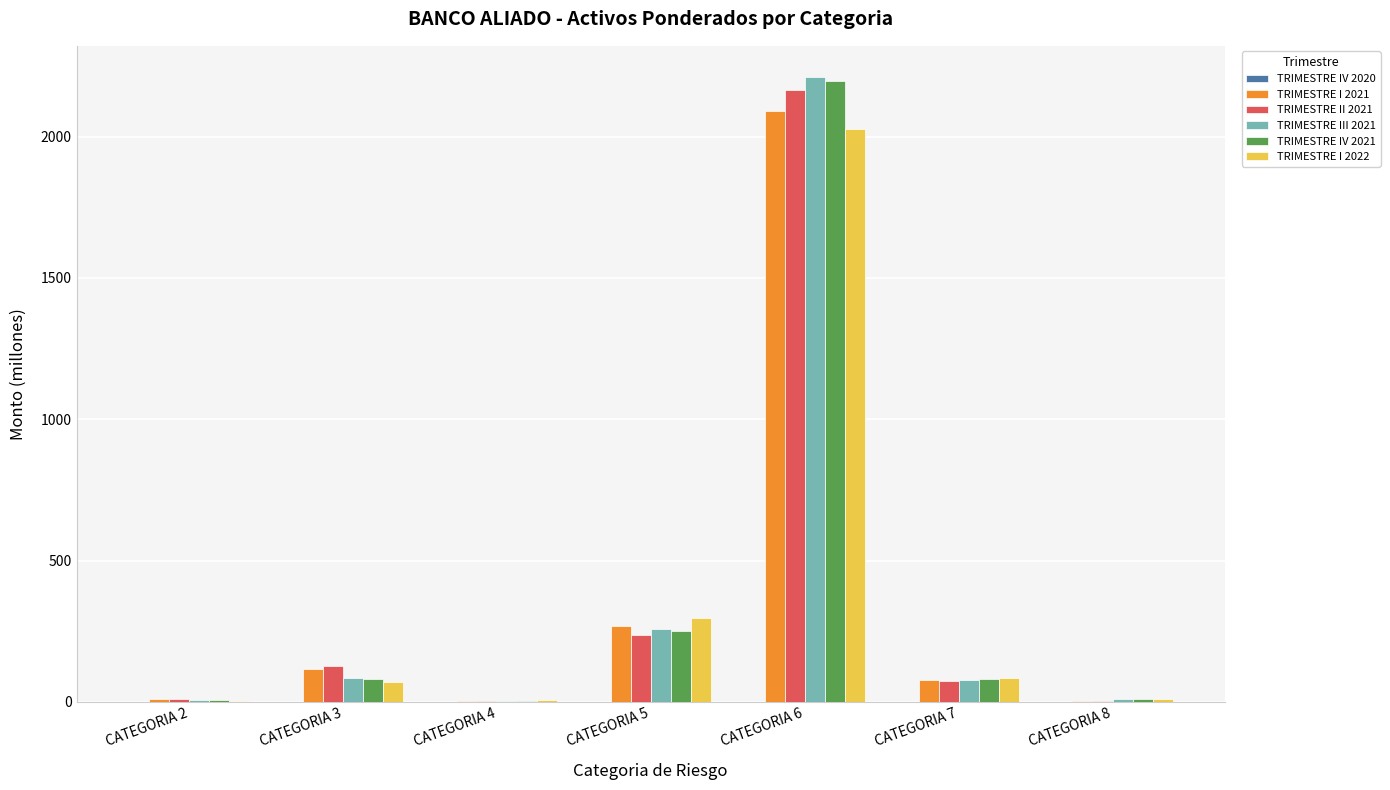

What is the maximum value for TRIMESTRE I 2022?

2026.4